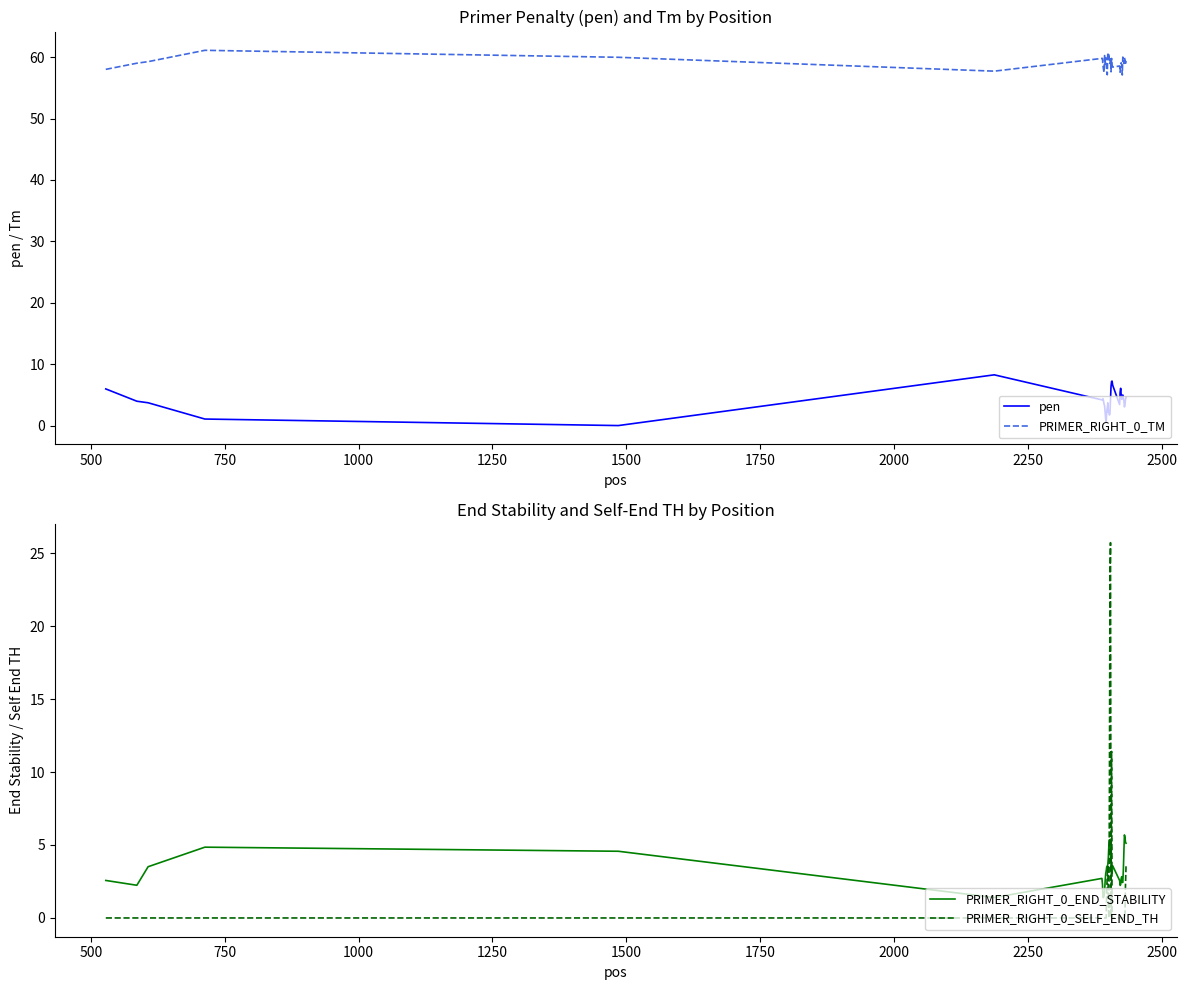

True or false: PRIMER_RIGHT_0_TM and PRIMER_RIGHT_0_END_STABILITY cross at least once.

False